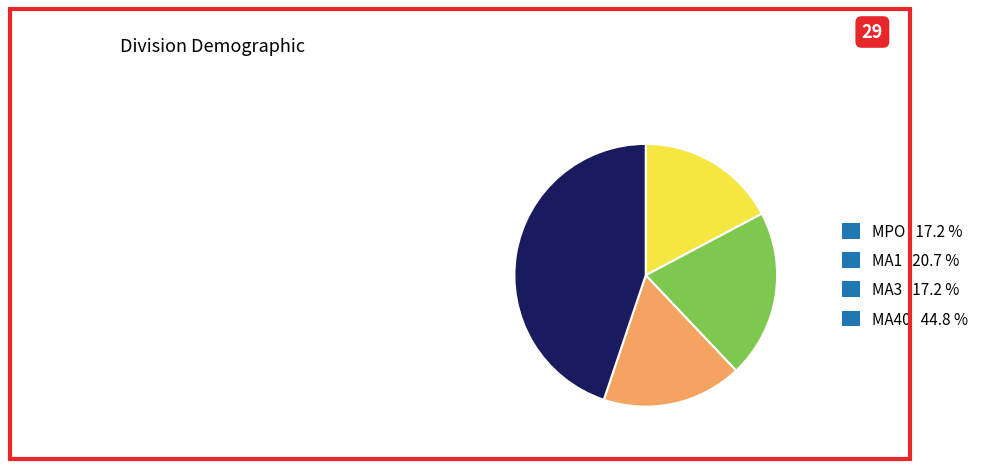

Which slice is the largest?

MA40